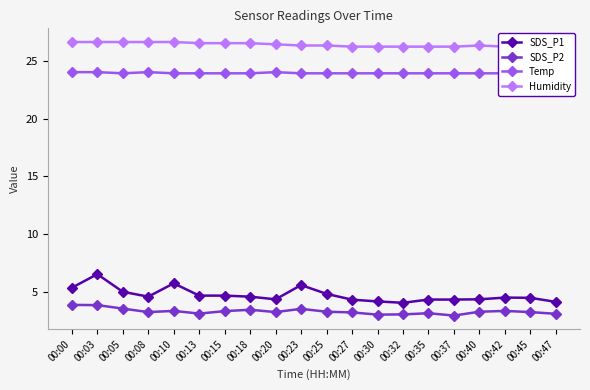

True or false: SDS_P1 and Humidity intersect in this chart.

False